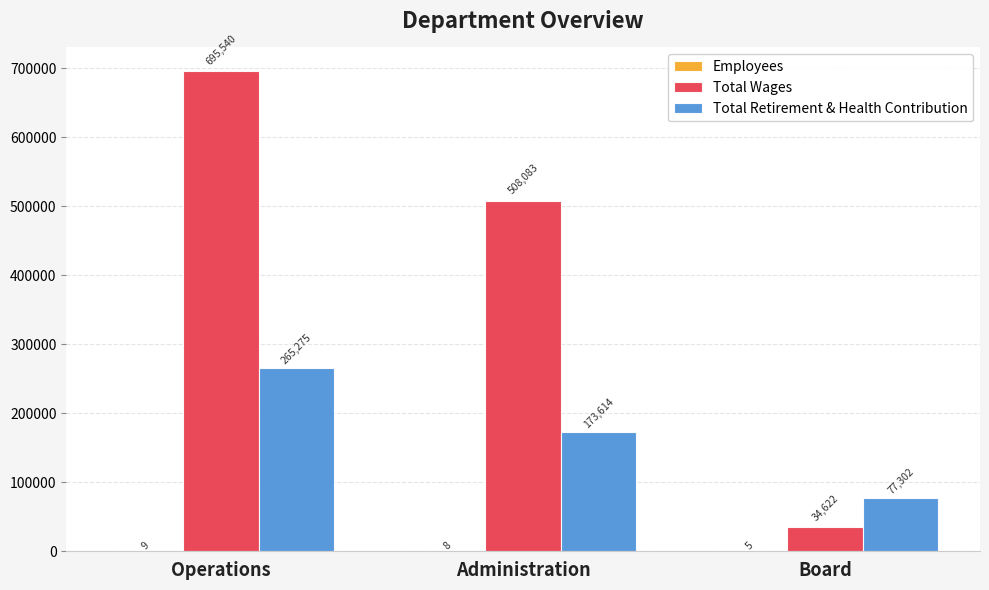

What is the maximum value for Total Retirement & Health Contribution?

265275